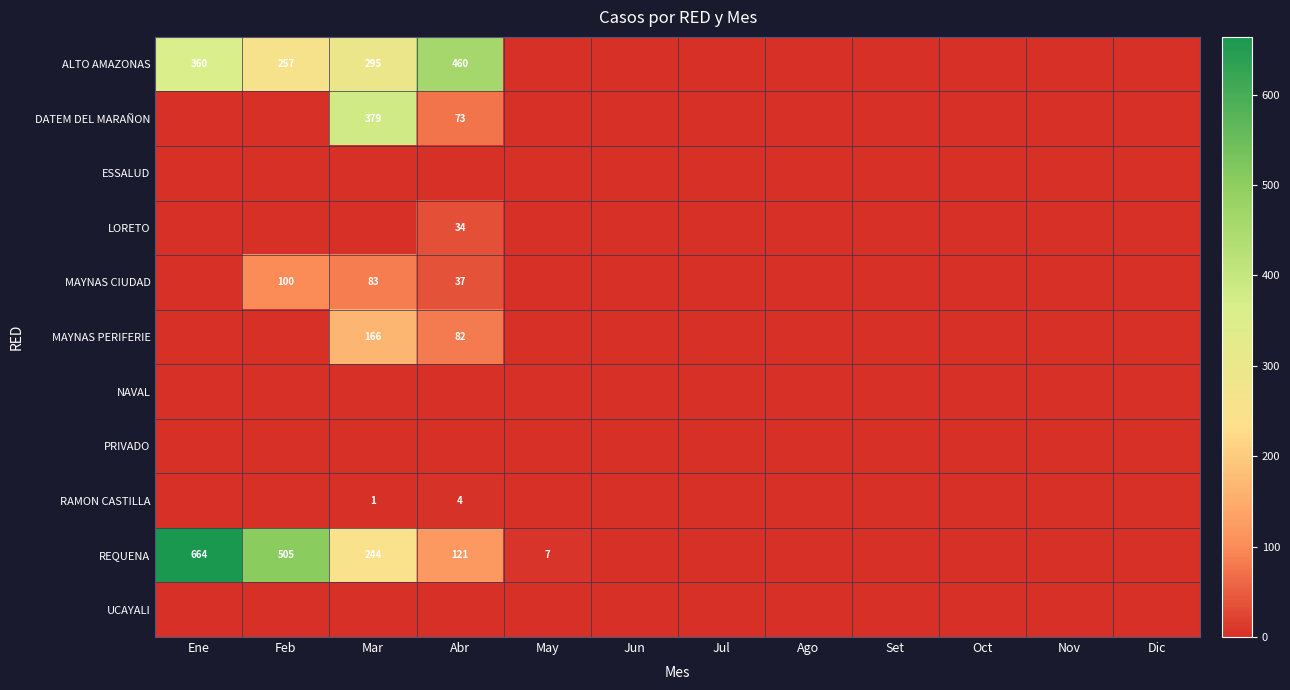

Which series has the largest range (max minus min)?

REQUENA